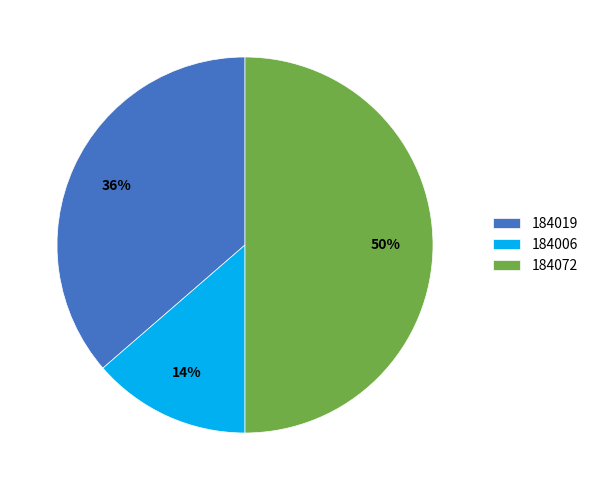

Combined, do 184019 and 184072 account for over 50%?

Yes